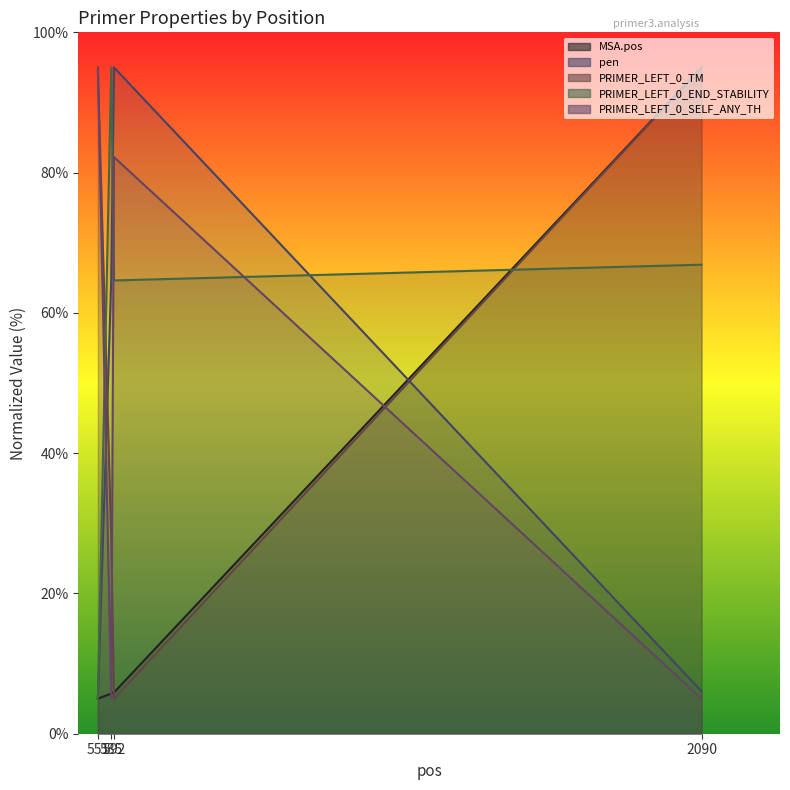

How many data points in PRIMER_LEFT_0_END_STABILITY are above 66?

2